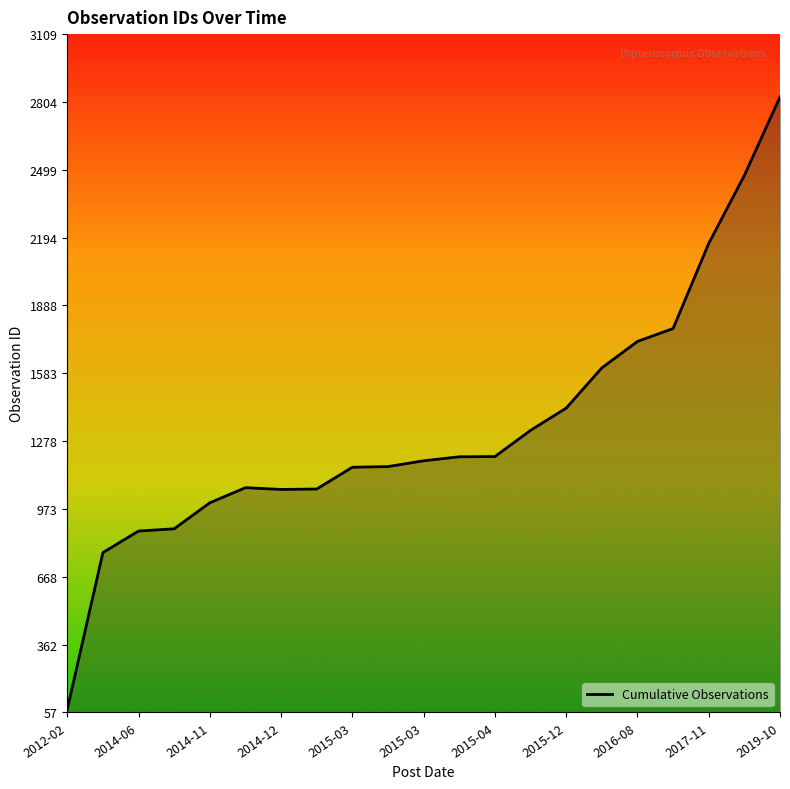

What is the difference between the maximum and minimum values?

2755